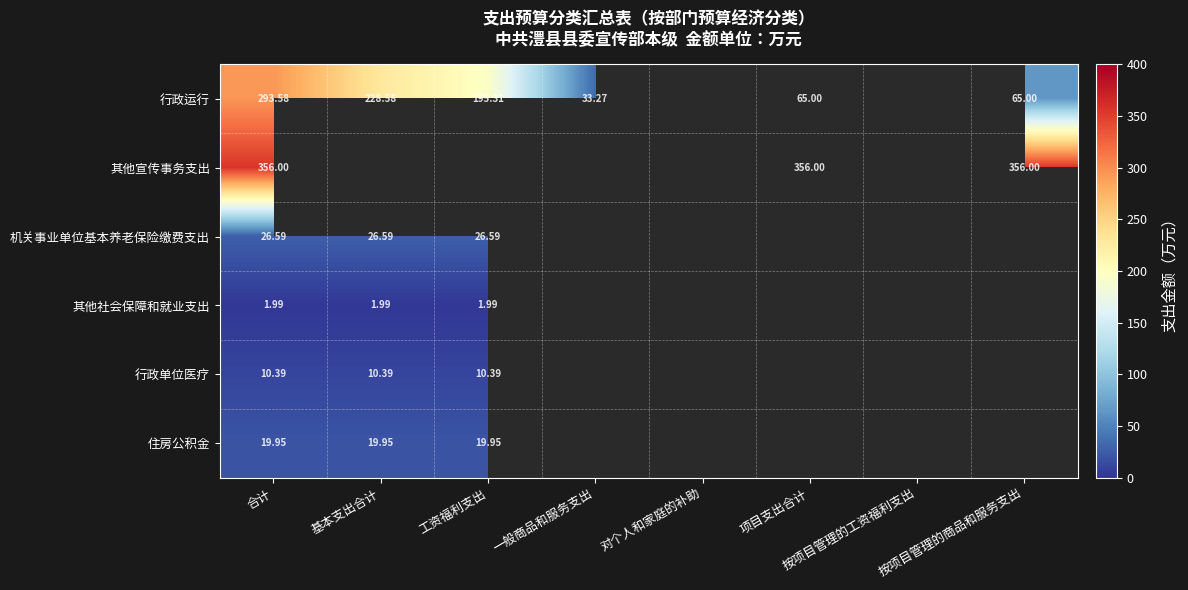

At which category is the sum across all series the highest?

合计